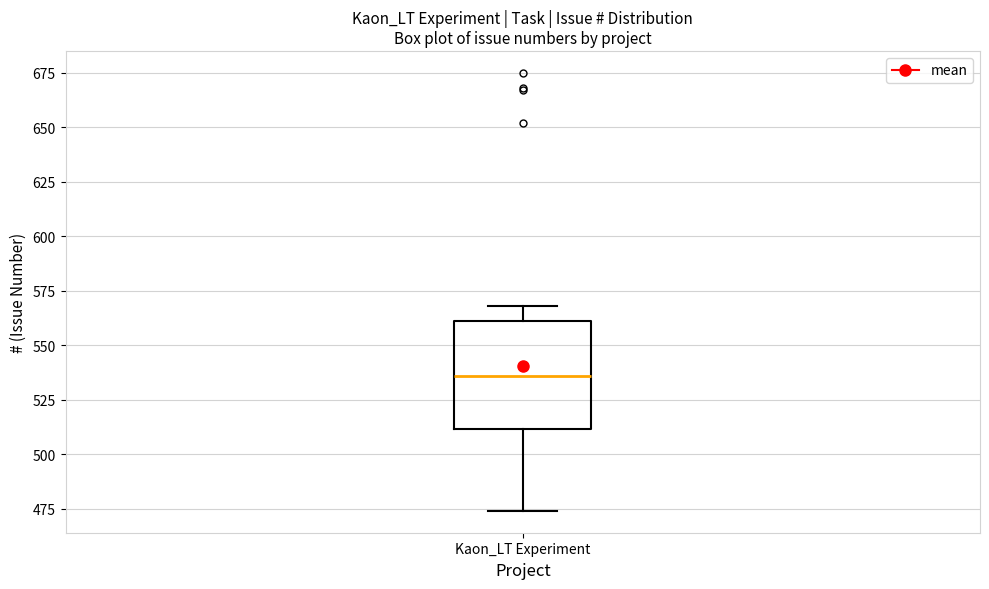

Transcribe this box plot: give where the median line is, the range the box spans, and where the two whiskers end, as read against the y-axis. The values are not printed on the chart, so give them approximately, as read against the axis.

median 535, box 510 to 560, whiskers 475 to 570